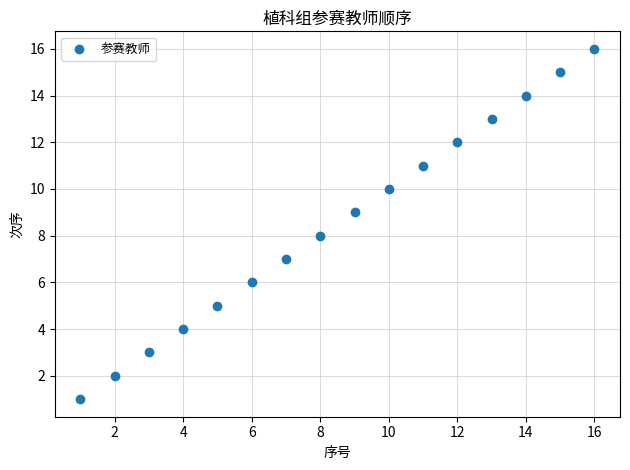

What is the range of Y values (max minus min)?

15